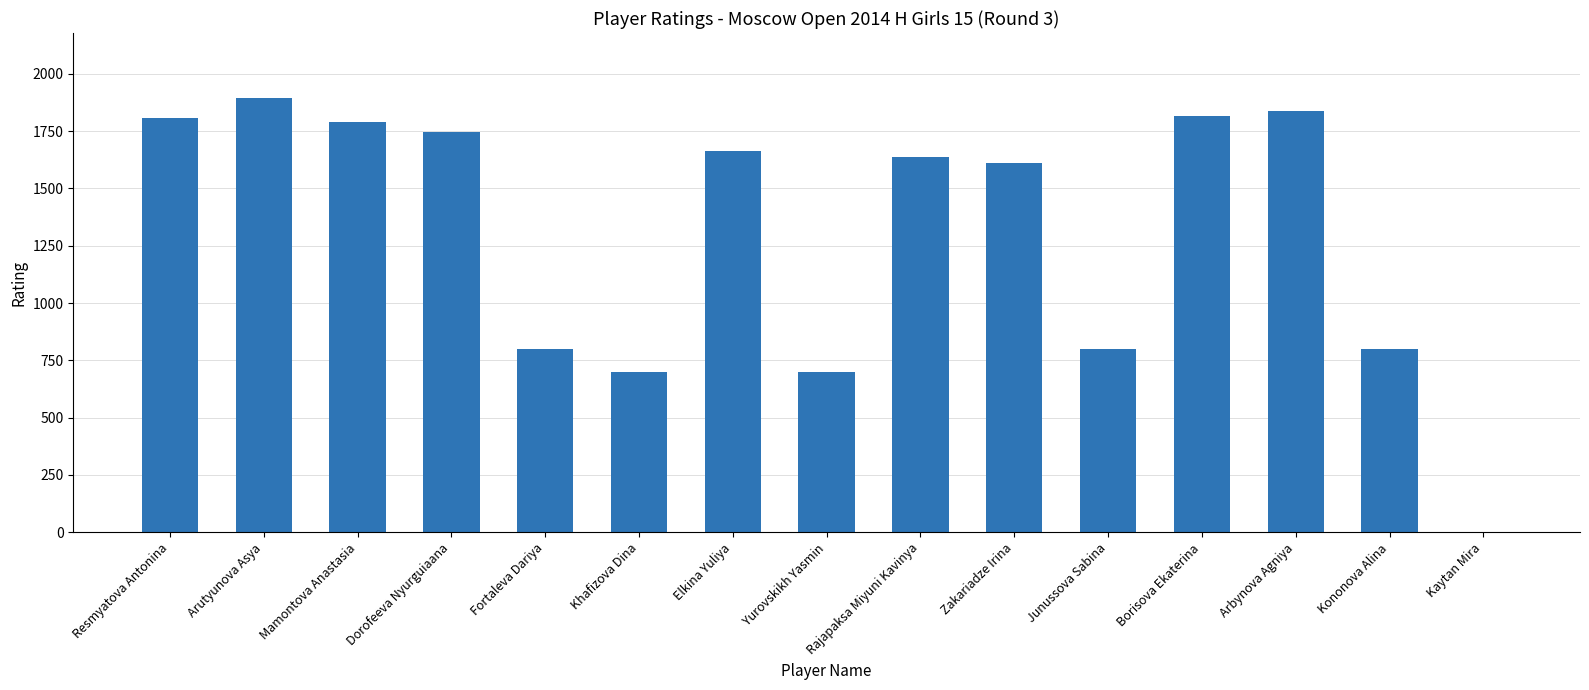

Read the value at Junussova Sabina.

800